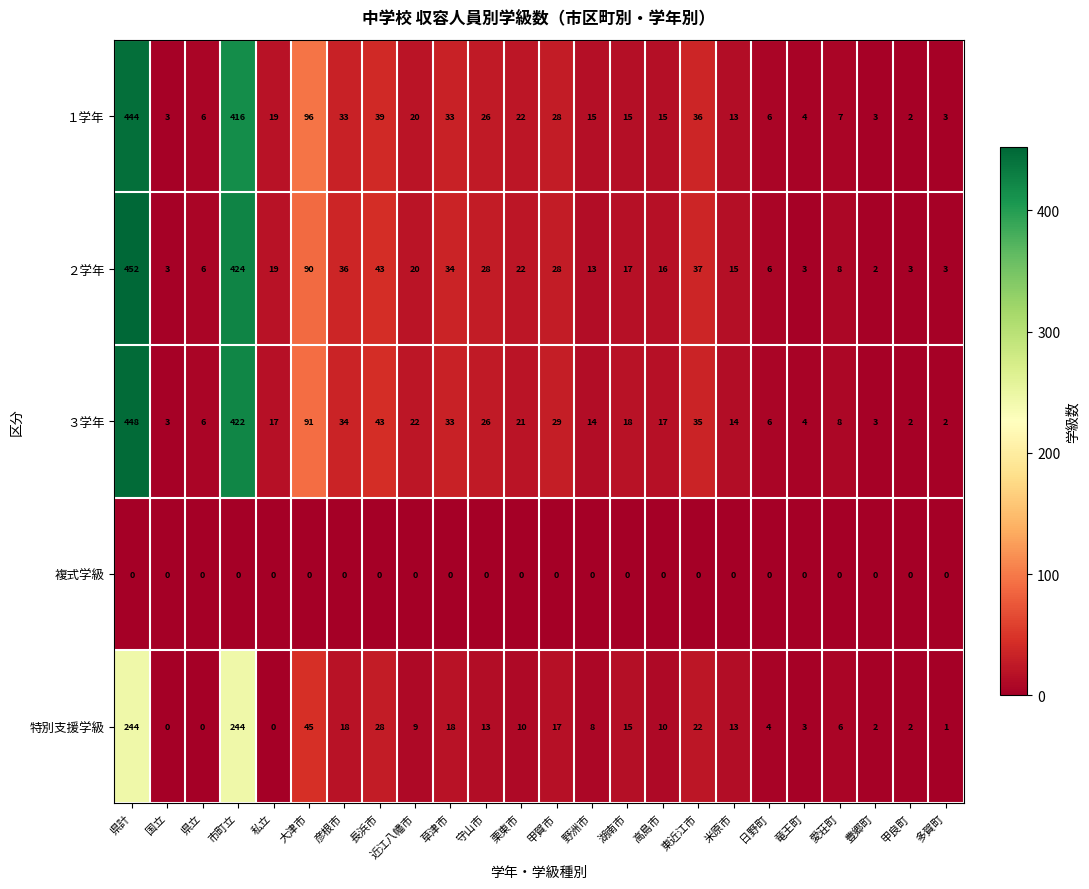

True or false: １学年 has a value of 36 at 東近江市.

True